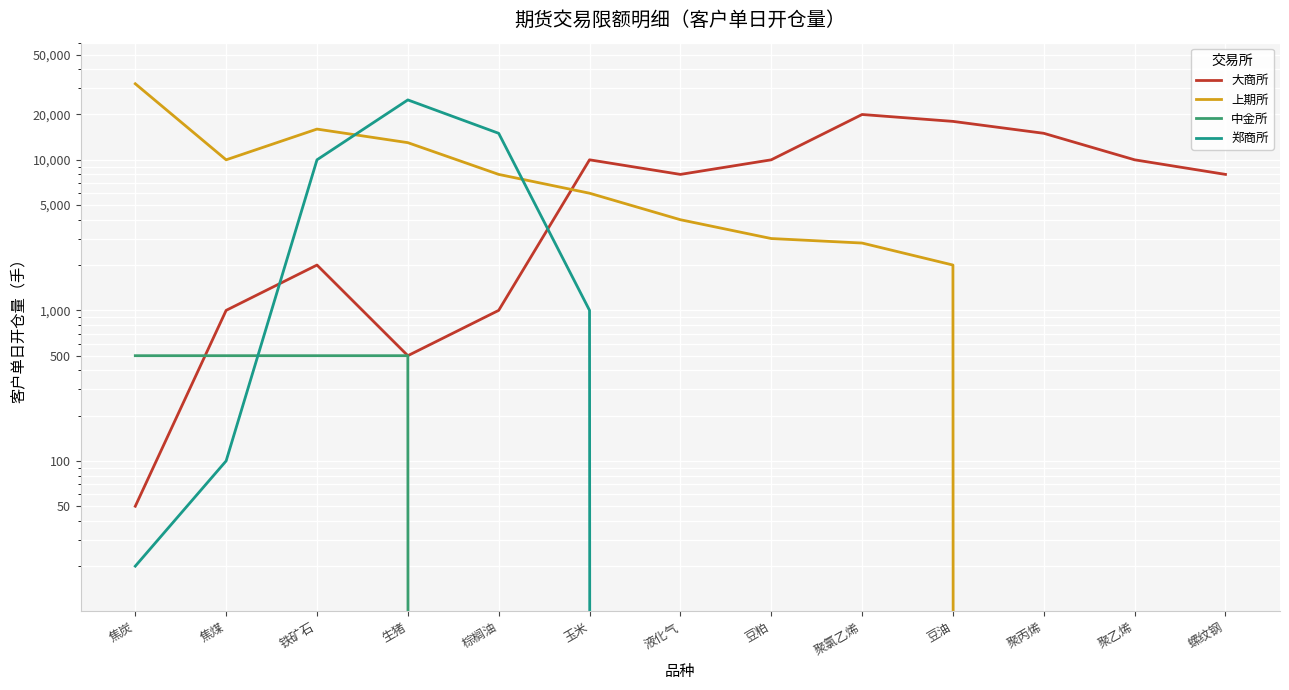

What is the average value of the 郑商所 series?

3932